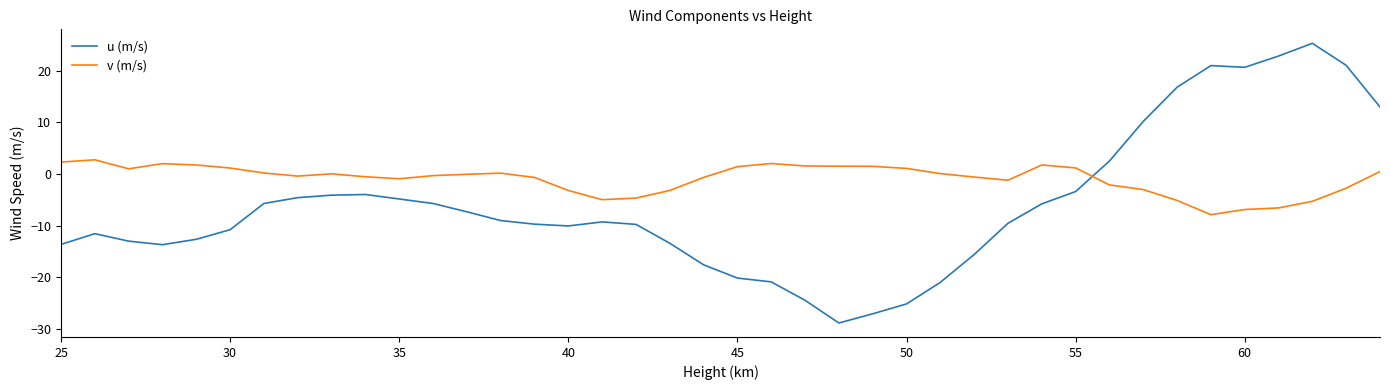

What is the average value of the v (m/s) series?

-1.0